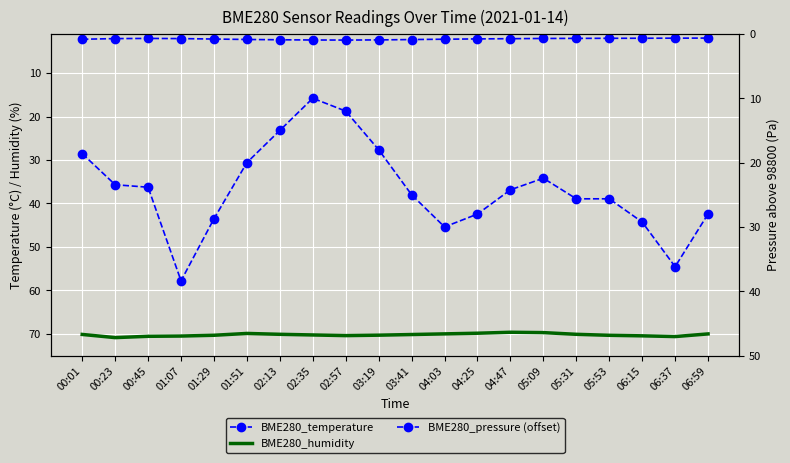

How many categories are shown in the chart?

20